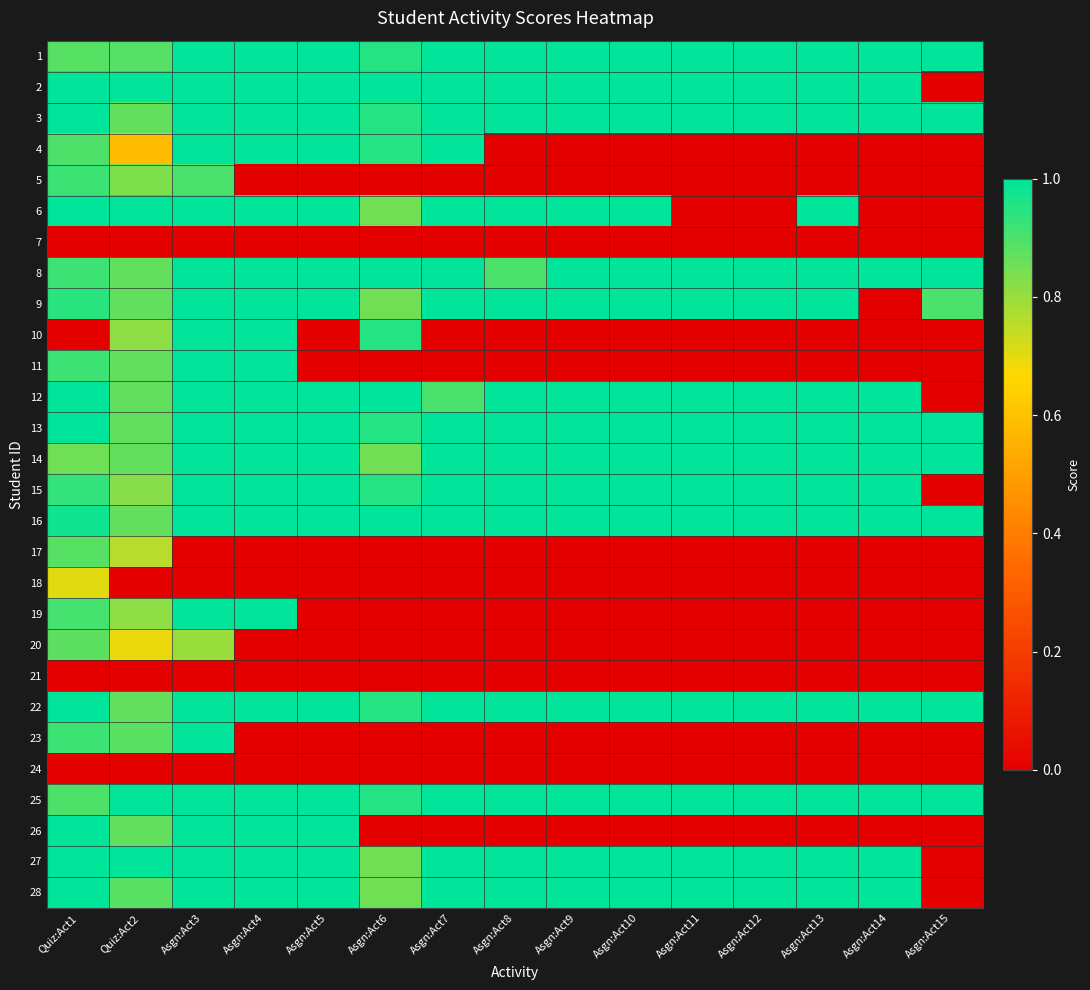

Reading right to left, transcribe all the data shown in this chart.

1: Asgn:Act15=1.0	Asgn:Act14=1.0	Asgn:Act13=1.0	Asgn:Act12=1.0	Asgn:Act11=1.0	Asgn:Act10=1.0	Asgn:Act9=1.0	Asgn:Act8=1.0	Asgn:Act7=1.0	Asgn:Act6=0.9	Asgn:Act5=1.0	Asgn:Act4=1.0	Asgn:Act3=1.0	Quiz:Act2=0.9	Quiz:Act1=0.9
2: Asgn:Act15=0.0	Asgn:Act14=1.0	Asgn:Act13=1.0	Asgn:Act12=1.0	Asgn:Act11=1.0	Asgn:Act10=1.0	Asgn:Act9=1.0	Asgn:Act8=1.0	Asgn:Act7=1.0	Asgn:Act6=1.0	Asgn:Act5=1.0	Asgn:Act4=1.0	Asgn:Act3=1.0	Quiz:Act2=1.0	Quiz:Act1=1.0
3: Asgn:Act15=1.0	Asgn:Act14=1.0	Asgn:Act13=1.0	Asgn:Act12=1.0	Asgn:Act11=1.0	Asgn:Act10=1.0	Asgn:Act9=1.0	Asgn:Act8=1.0	Asgn:Act7=1.0	Asgn:Act6=0.9	Asgn:Act5=1.0	Asgn:Act4=1.0	Asgn:Act3=1.0	Quiz:Act2=0.9	Quiz:Act1=1.0
4: Asgn:Act15=0.0	Asgn:Act14=0.0	Asgn:Act13=0.0	Asgn:Act12=0.0	Asgn:Act11=0.0	Asgn:Act10=0.0	Asgn:Act9=0.0	Asgn:Act8=0.0	Asgn:Act7=1.0	Asgn:Act6=0.9	Asgn:Act5=1.0	Asgn:Act4=1.0	Asgn:Act3=1.0	Quiz:Act2=0.6	Quiz:Act1=0.9
5: Asgn:Act15=0.0	Asgn:Act14=0.0	Asgn:Act13=0.0	Asgn:Act12=0.0	Asgn:Act11=0.0	Asgn:Act10=0.0	Asgn:Act9=0.0	Asgn:Act8=0.0	Asgn:Act7=0.0	Asgn:Act6=0.0	Asgn:Act5=0.0	Asgn:Act4=0.0	Asgn:Act3=0.9	Quiz:Act2=0.8	Quiz:Act1=0.9
6: Asgn:Act15=0.0	Asgn:Act14=0.0	Asgn:Act13=1.0	Asgn:Act12=0.0	Asgn:Act11=0.0	Asgn:Act10=1.0	Asgn:Act9=1.0	Asgn:Act8=1.0	Asgn:Act7=1.0	Asgn:Act6=0.8	Asgn:Act5=1.0	Asgn:Act4=1.0	Asgn:Act3=1.0	Quiz:Act2=1.0	Quiz:Act1=1.0
7: Asgn:Act15=0.0	Asgn:Act14=0.0	Asgn:Act13=0.0	Asgn:Act12=0.0	Asgn:Act11=0.0	Asgn:Act10=0.0	Asgn:Act9=0.0	Asgn:Act8=0.0	Asgn:Act7=0.0	Asgn:Act6=0.0	Asgn:Act5=0.0	Asgn:Act4=0.0	Asgn:Act3=0.0	Quiz:Act2=0.0	Quiz:Act1=0.0
8: Asgn:Act15=1.0	Asgn:Act14=1.0	Asgn:Act13=1.0	Asgn:Act12=1.0	Asgn:Act11=1.0	Asgn:Act10=1.0	Asgn:Act9=1.0	Asgn:Act8=0.9	Asgn:Act7=1.0	Asgn:Act6=1.0	Asgn:Act5=1.0	Asgn:Act4=1.0	Asgn:Act3=1.0	Quiz:Act2=0.9	Quiz:Act1=0.9
9: Asgn:Act15=0.9	Asgn:Act14=0.0	Asgn:Act13=1.0	Asgn:Act12=1.0	Asgn:Act11=1.0	Asgn:Act10=1.0	Asgn:Act9=1.0	Asgn:Act8=1.0	Asgn:Act7=1.0	Asgn:Act6=0.8	Asgn:Act5=1.0	Asgn:Act4=1.0	Asgn:Act3=1.0	Quiz:Act2=0.9	Quiz:Act1=0.9
10: Asgn:Act15=0.0	Asgn:Act14=0.0	Asgn:Act13=0.0	Asgn:Act12=0.0	Asgn:Act11=0.0	Asgn:Act10=0.0	Asgn:Act9=0.0	Asgn:Act8=0.0	Asgn:Act7=0.0	Asgn:Act6=0.9	Asgn:Act5=0.0	Asgn:Act4=1.0	Asgn:Act3=1.0	Quiz:Act2=0.8	Quiz:Act1=0.0
11: Asgn:Act15=0.0	Asgn:Act14=0.0	Asgn:Act13=0.0	Asgn:Act12=0.0	Asgn:Act11=0.0	Asgn:Act10=0.0	Asgn:Act9=0.0	Asgn:Act8=0.0	Asgn:Act7=0.0	Asgn:Act6=0.0	Asgn:Act5=0.0	Asgn:Act4=1.0	Asgn:Act3=1.0	Quiz:Act2=0.9	Quiz:Act1=0.9
12: Asgn:Act15=0.0	Asgn:Act14=1.0	Asgn:Act13=1.0	Asgn:Act12=1.0	Asgn:Act11=1.0	Asgn:Act10=1.0	Asgn:Act9=1.0	Asgn:Act8=1.0	Asgn:Act7=0.9	Asgn:Act6=1.0	Asgn:Act5=1.0	Asgn:Act4=1.0	Asgn:Act3=1.0	Quiz:Act2=0.9	Quiz:Act1=1.0
13: Asgn:Act15=1.0	Asgn:Act14=1.0	Asgn:Act13=1.0	Asgn:Act12=1.0	Asgn:Act11=1.0	Asgn:Act10=1.0	Asgn:Act9=1.0	Asgn:Act8=1.0	Asgn:Act7=1.0	Asgn:Act6=0.9	Asgn:Act5=1.0	Asgn:Act4=1.0	Asgn:Act3=1.0	Quiz:Act2=0.9	Quiz:Act1=1.0
14: Asgn:Act15=1.0	Asgn:Act14=1.0	Asgn:Act13=1.0	Asgn:Act12=1.0	Asgn:Act11=1.0	Asgn:Act10=1.0	Asgn:Act9=1.0	Asgn:Act8=1.0	Asgn:Act7=1.0	Asgn:Act6=0.8	Asgn:Act5=1.0	Asgn:Act4=1.0	Asgn:Act3=1.0	Quiz:Act2=0.9	Quiz:Act1=0.9
15: Asgn:Act15=0.0	Asgn:Act14=1.0	Asgn:Act13=1.0	Asgn:Act12=1.0	Asgn:Act11=1.0	Asgn:Act10=1.0	Asgn:Act9=1.0	Asgn:Act8=1.0	Asgn:Act7=1.0	Asgn:Act6=0.9	Asgn:Act5=1.0	Asgn:Act4=1.0	Asgn:Act3=1.0	Quiz:Act2=0.8	Quiz:Act1=0.9
16: Asgn:Act15=1.0	Asgn:Act14=1.0	Asgn:Act13=1.0	Asgn:Act12=1.0	Asgn:Act11=1.0	Asgn:Act10=1.0	Asgn:Act9=1.0	Asgn:Act8=1.0	Asgn:Act7=1.0	Asgn:Act6=1.0	Asgn:Act5=1.0	Asgn:Act4=1.0	Asgn:Act3=1.0	Quiz:Act2=0.9	Quiz:Act1=1.0
17: Asgn:Act15=0.0	Asgn:Act14=0.0	Asgn:Act13=0.0	Asgn:Act12=0.0	Asgn:Act11=0.0	Asgn:Act10=0.0	Asgn:Act9=0.0	Asgn:Act8=0.0	Asgn:Act7=0.0	Asgn:Act6=0.0	Asgn:Act5=0.0	Asgn:Act4=0.0	Asgn:Act3=0.0	Quiz:Act2=0.8	Quiz:Act1=0.9
18: Asgn:Act15=0.0	Asgn:Act14=0.0	Asgn:Act13=0.0	Asgn:Act12=0.0	Asgn:Act11=0.0	Asgn:Act10=0.0	Asgn:Act9=0.0	Asgn:Act8=0.0	Asgn:Act7=0.0	Asgn:Act6=0.0	Asgn:Act5=0.0	Asgn:Act4=0.0	Asgn:Act3=0.0	Quiz:Act2=0.0	Quiz:Act1=0.7
19: Asgn:Act15=0.0	Asgn:Act14=0.0	Asgn:Act13=0.0	Asgn:Act12=0.0	Asgn:Act11=0.0	Asgn:Act10=0.0	Asgn:Act9=0.0	Asgn:Act8=0.0	Asgn:Act7=0.0	Asgn:Act6=0.0	Asgn:Act5=0.0	Asgn:Act4=1.0	Asgn:Act3=1.0	Quiz:Act2=0.8	Quiz:Act1=0.9
20: Asgn:Act15=0.0	Asgn:Act14=0.0	Asgn:Act13=0.0	Asgn:Act12=0.0	Asgn:Act11=0.0	Asgn:Act10=0.0	Asgn:Act9=0.0	Asgn:Act8=0.0	Asgn:Act7=0.0	Asgn:Act6=0.0	Asgn:Act5=0.0	Asgn:Act4=0.0	Asgn:Act3=0.8	Quiz:Act2=0.7	Quiz:Act1=0.9
21: Asgn:Act15=0.0	Asgn:Act14=0.0	Asgn:Act13=0.0	Asgn:Act12=0.0	Asgn:Act11=0.0	Asgn:Act10=0.0	Asgn:Act9=0.0	Asgn:Act8=0.0	Asgn:Act7=0.0	Asgn:Act6=0.0	Asgn:Act5=0.0	Asgn:Act4=0.0	Asgn:Act3=0.0	Quiz:Act2=0.0	Quiz:Act1=0.0
22: Asgn:Act15=1.0	Asgn:Act14=1.0	Asgn:Act13=1.0	Asgn:Act12=1.0	Asgn:Act11=1.0	Asgn:Act10=1.0	Asgn:Act9=1.0	Asgn:Act8=1.0	Asgn:Act7=1.0	Asgn:Act6=0.9	Asgn:Act5=1.0	Asgn:Act4=1.0	Asgn:Act3=1.0	Quiz:Act2=0.9	Quiz:Act1=1.0
23: Asgn:Act15=0.0	Asgn:Act14=0.0	Asgn:Act13=0.0	Asgn:Act12=0.0	Asgn:Act11=0.0	Asgn:Act10=0.0	Asgn:Act9=0.0	Asgn:Act8=0.0	Asgn:Act7=0.0	Asgn:Act6=0.0	Asgn:Act5=0.0	Asgn:Act4=0.0	Asgn:Act3=1.0	Quiz:Act2=0.9	Quiz:Act1=0.9
24: Asgn:Act15=0.0	Asgn:Act14=0.0	Asgn:Act13=0.0	Asgn:Act12=0.0	Asgn:Act11=0.0	Asgn:Act10=0.0	Asgn:Act9=0.0	Asgn:Act8=0.0	Asgn:Act7=0.0	Asgn:Act6=0.0	Asgn:Act5=0.0	Asgn:Act4=0.0	Asgn:Act3=0.0	Quiz:Act2=0.0	Quiz:Act1=0.0
25: Asgn:Act15=1.0	Asgn:Act14=1.0	Asgn:Act13=1.0	Asgn:Act12=1.0	Asgn:Act11=1.0	Asgn:Act10=1.0	Asgn:Act9=1.0	Asgn:Act8=1.0	Asgn:Act7=1.0	Asgn:Act6=0.9	Asgn:Act5=1.0	Asgn:Act4=1.0	Asgn:Act3=1.0	Quiz:Act2=1.0	Quiz:Act1=0.9
26: Asgn:Act15=0.0	Asgn:Act14=0.0	Asgn:Act13=0.0	Asgn:Act12=0.0	Asgn:Act11=0.0	Asgn:Act10=0.0	Asgn:Act9=0.0	Asgn:Act8=0.0	Asgn:Act7=0.0	Asgn:Act6=0.0	Asgn:Act5=1.0	Asgn:Act4=1.0	Asgn:Act3=1.0	Quiz:Act2=0.9	Quiz:Act1=1.0
27: Asgn:Act15=0.0	Asgn:Act14=1.0	Asgn:Act13=1.0	Asgn:Act12=1.0	Asgn:Act11=1.0	Asgn:Act10=1.0	Asgn:Act9=1.0	Asgn:Act8=1.0	Asgn:Act7=1.0	Asgn:Act6=0.8	Asgn:Act5=1.0	Asgn:Act4=1.0	Asgn:Act3=1.0	Quiz:Act2=1.0	Quiz:Act1=1.0
28: Asgn:Act15=0.0	Asgn:Act14=1.0	Asgn:Act13=1.0	Asgn:Act12=1.0	Asgn:Act11=1.0	Asgn:Act10=1.0	Asgn:Act9=1.0	Asgn:Act8=1.0	Asgn:Act7=1.0	Asgn:Act6=0.8	Asgn:Act5=1.0	Asgn:Act4=1.0	Asgn:Act3=1.0	Quiz:Act2=0.9	Quiz:Act1=1.0